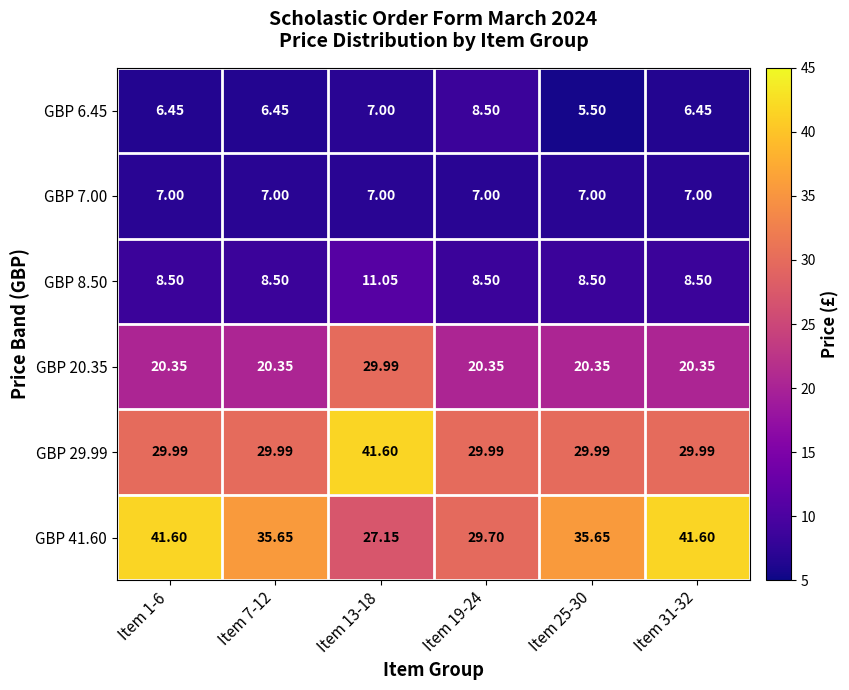

Is the value of GBP 29.99 at Item 13-18 greater than the value of GBP 6.45 at Item 19-24?

Yes